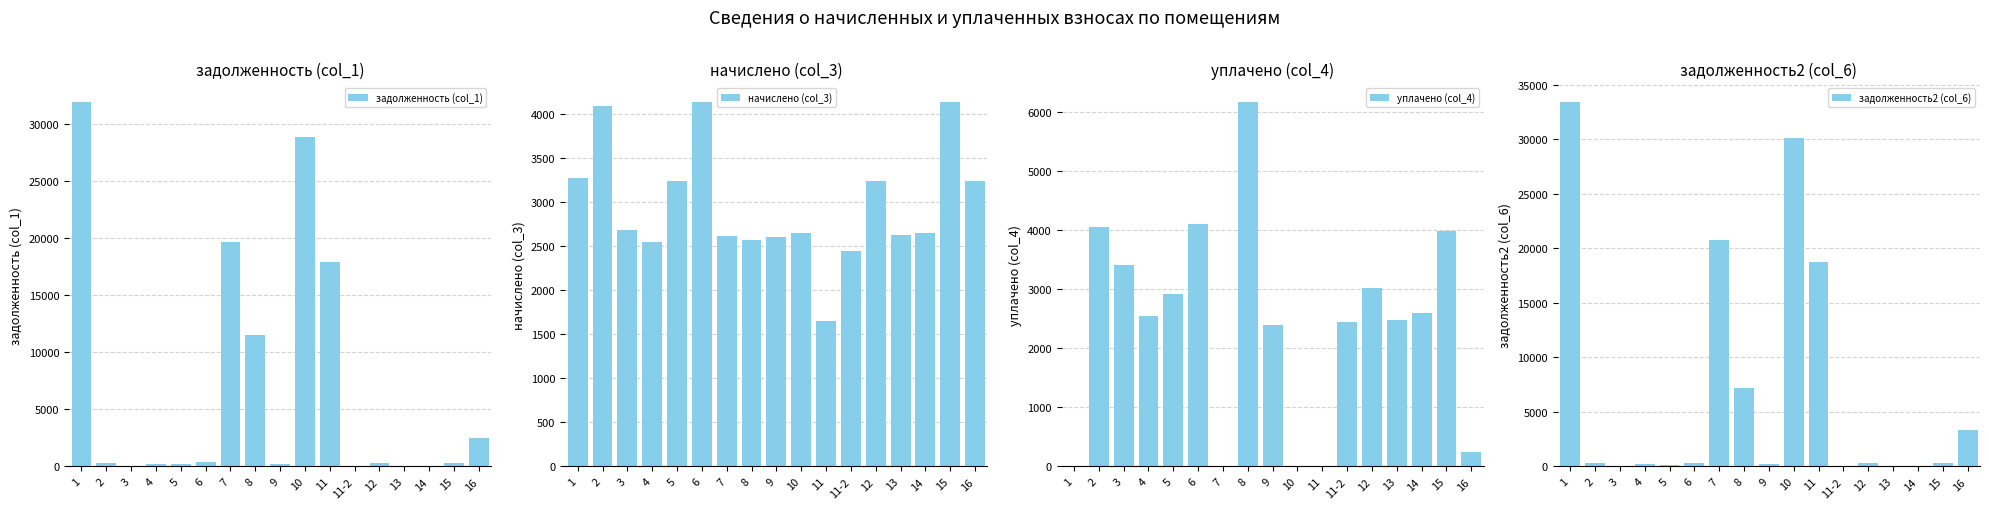

How many categories are shown in the chart?

17